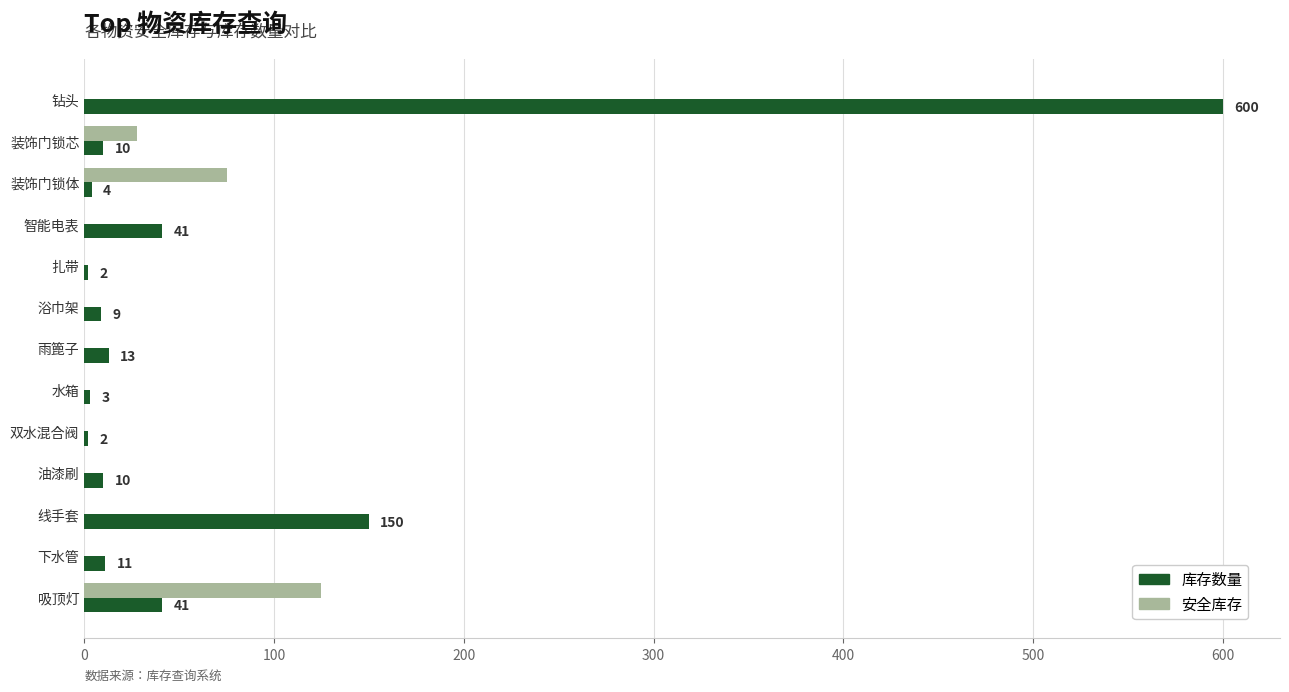

What is the maximum value for 安全库存?

125